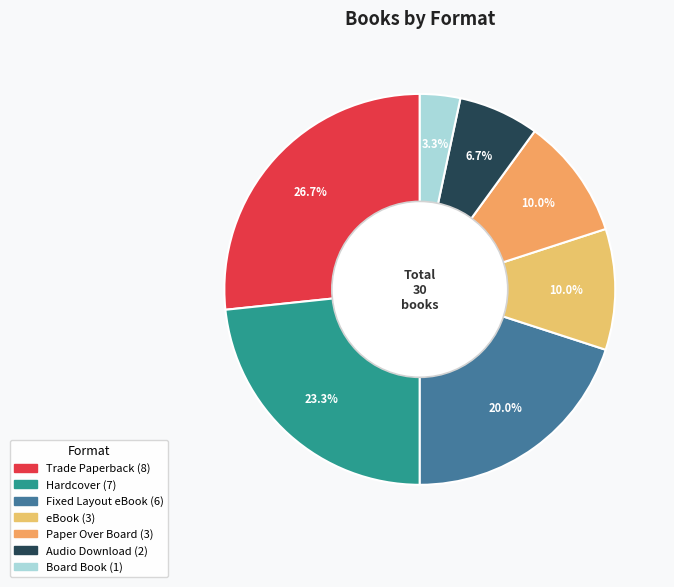

Does any single category account for the majority?

No